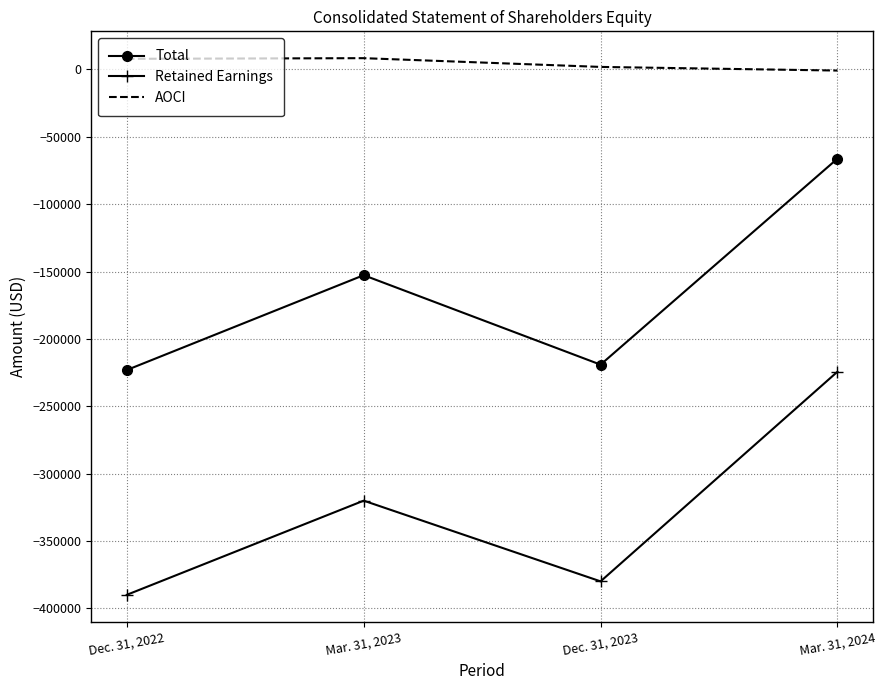

Which series has the largest total across all categories?

AOCI